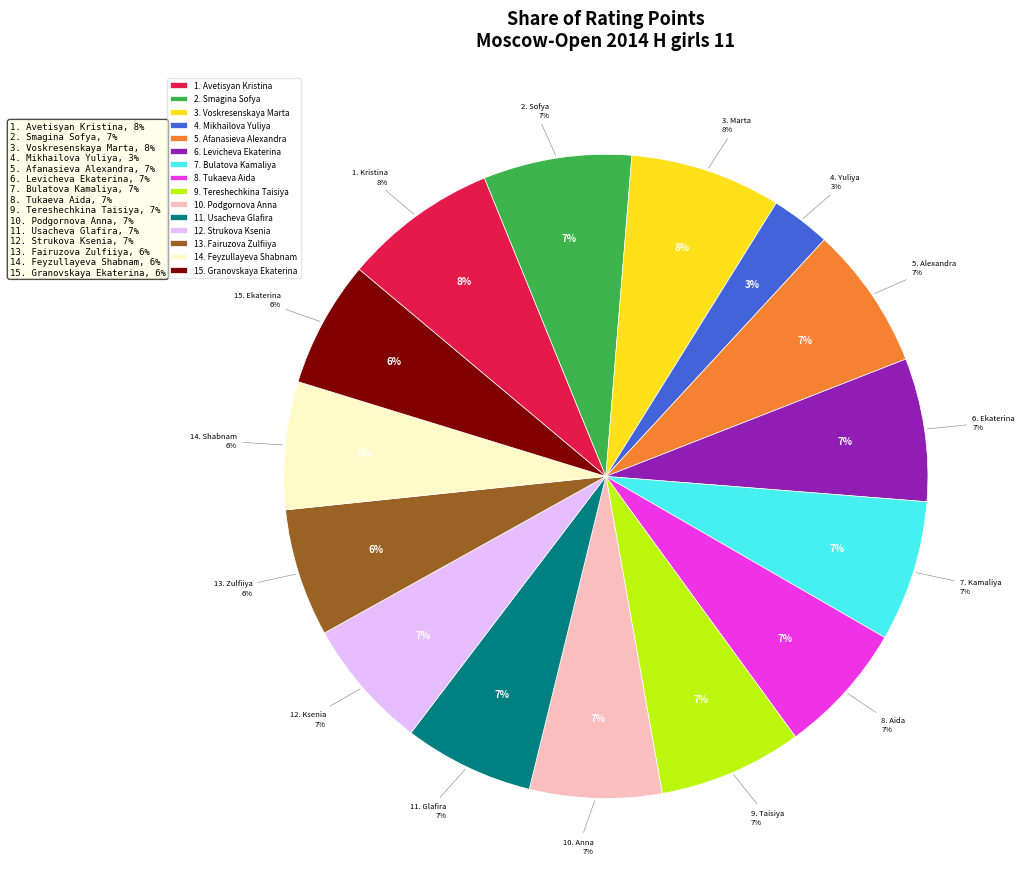

Does Podgornova Anna represent more than half of the total?

No